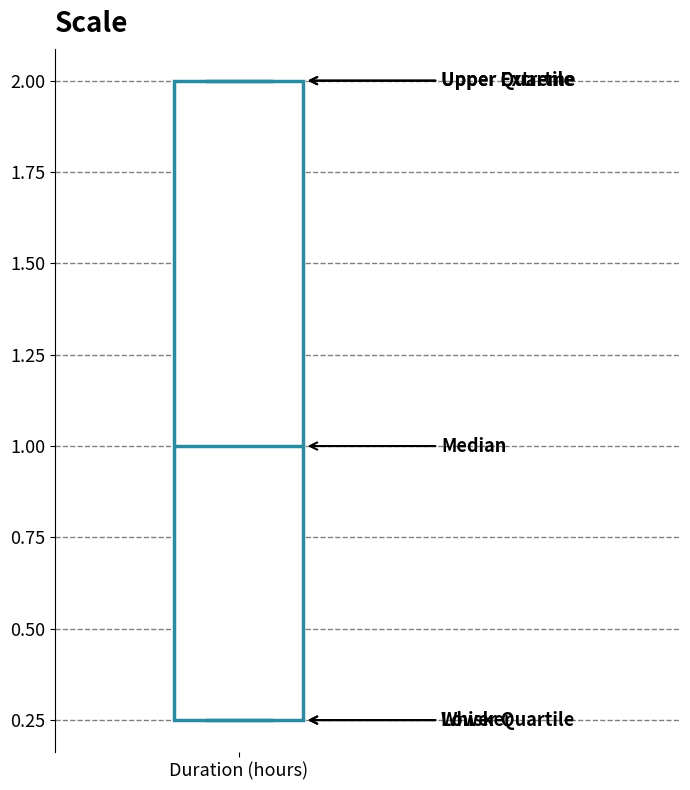

Where does the median line of the box for Duration (hours) sit on the y-axis? The values are not printed on the chart, so give them approximately, as read against the axis.

1.00